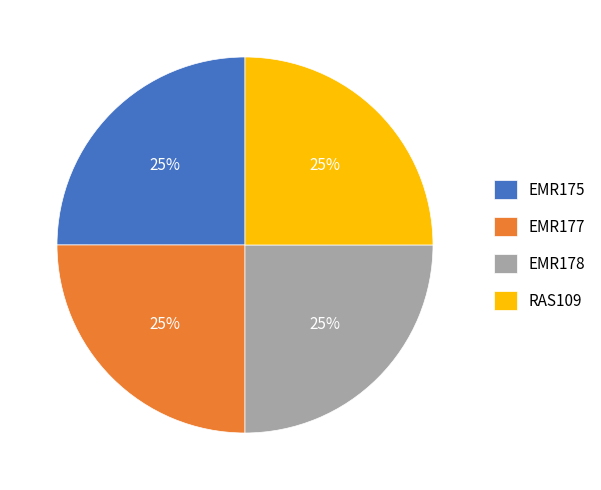

What percentage is the EMR175 slice, to the nearest percent?

25%